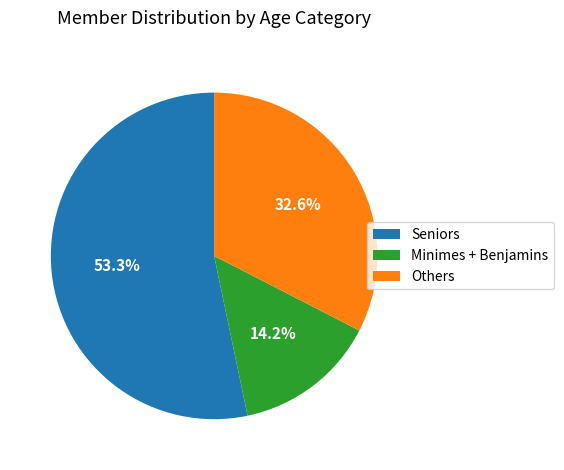

How many segments does this pie chart have?

3